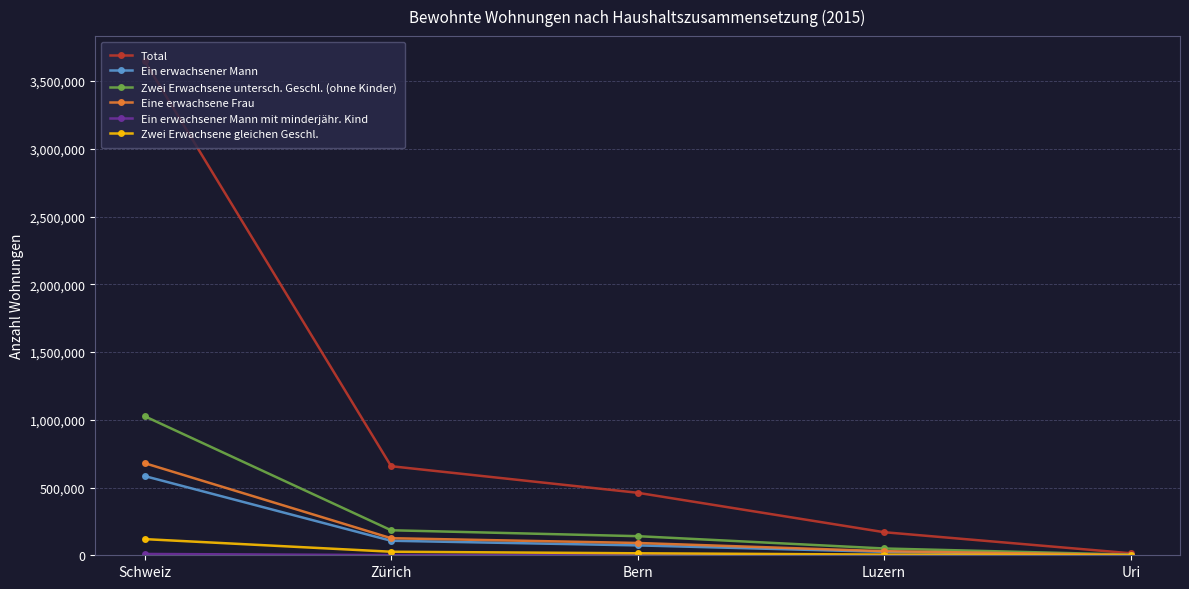

Is it true that Total equals 251554 at Zürich?

False